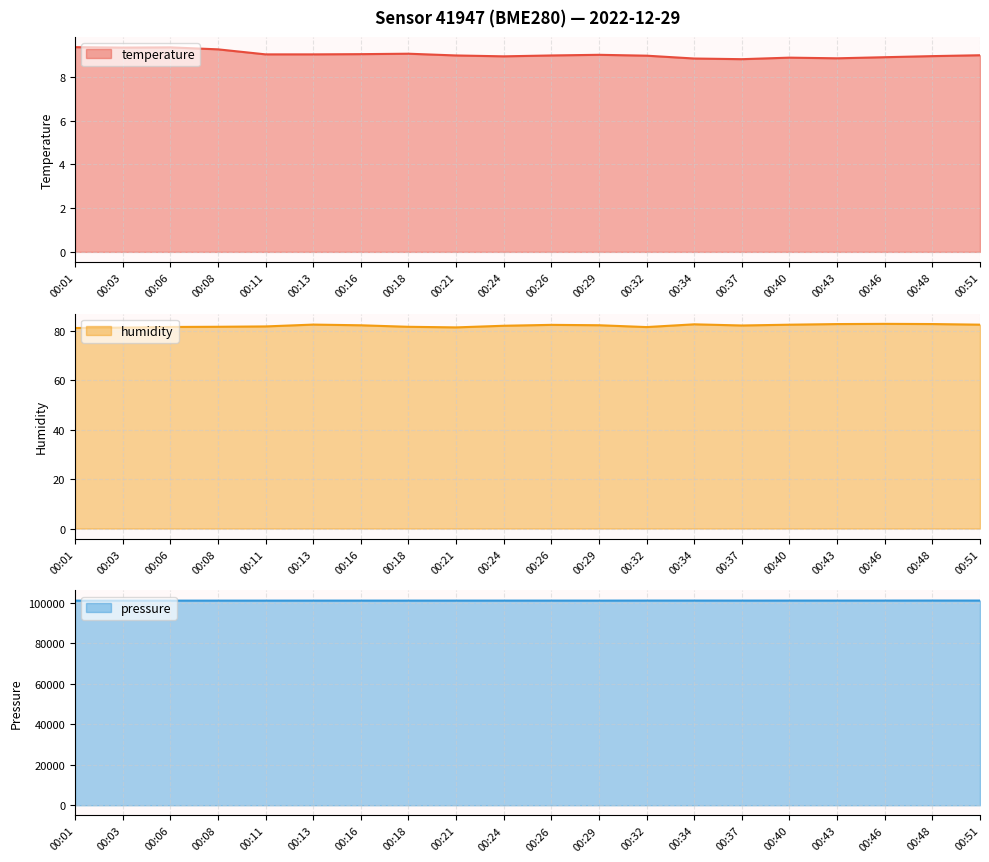

What are all the series names shown in the legend?

temperature, humidity, pressure